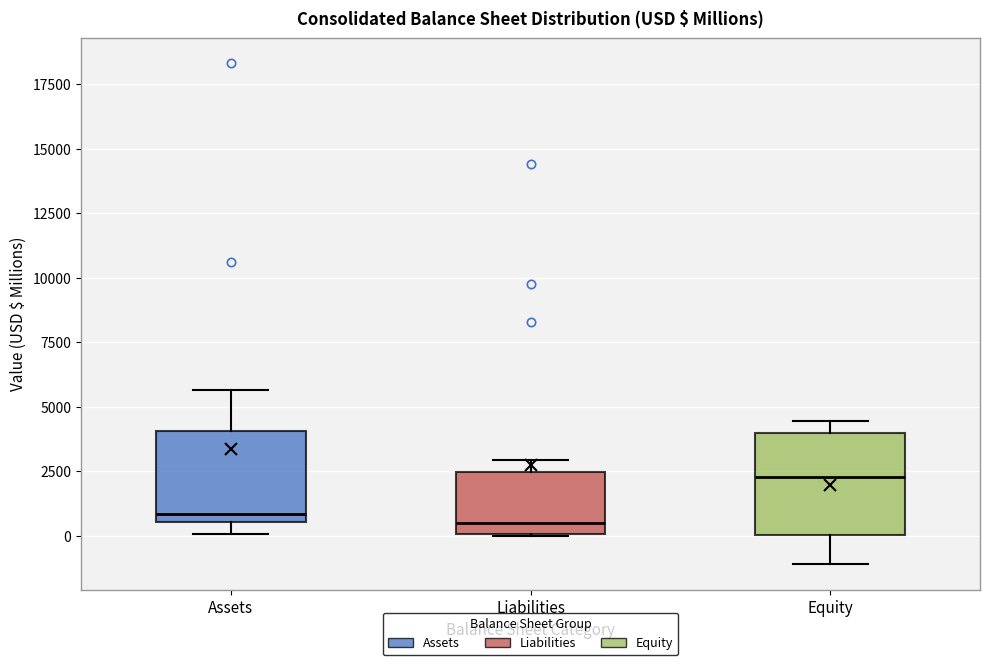

Reading left to right, transcribe this box plot: for each box, give where its median line is, the range the box spans, and where its two whiskers end, as read against the y-axis. The values are not printed on the chart, so give them approximately, as read against the axis.

Assets: median 1000, box 500 to 4000, whiskers 0 to 5500
Liabilities: median 500, box 0 to 2500, whiskers 0 to 3000
Equity: median 2500, box 0 to 4000, whiskers -1000 to 4500